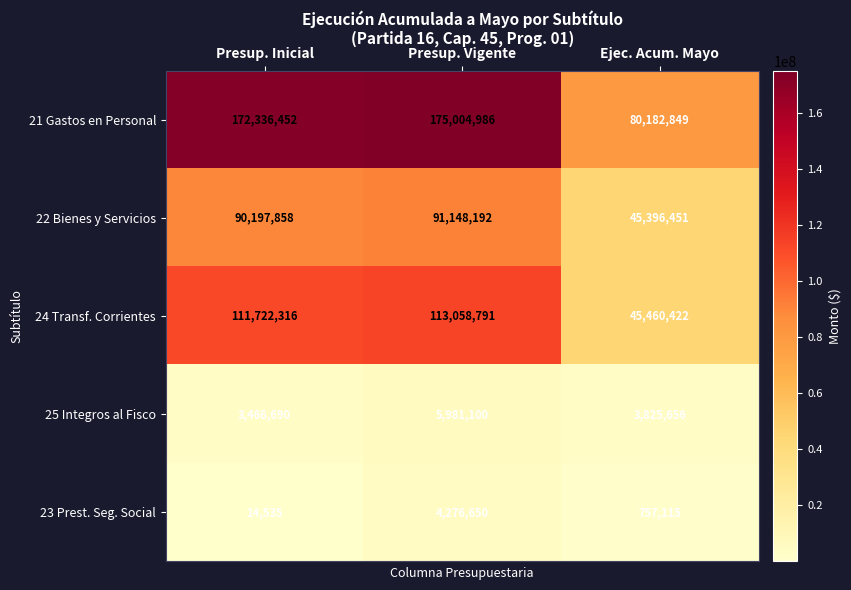

The value of 24 Transf. Corrientes at Presup. Vigente is 113058791. True or false?

True